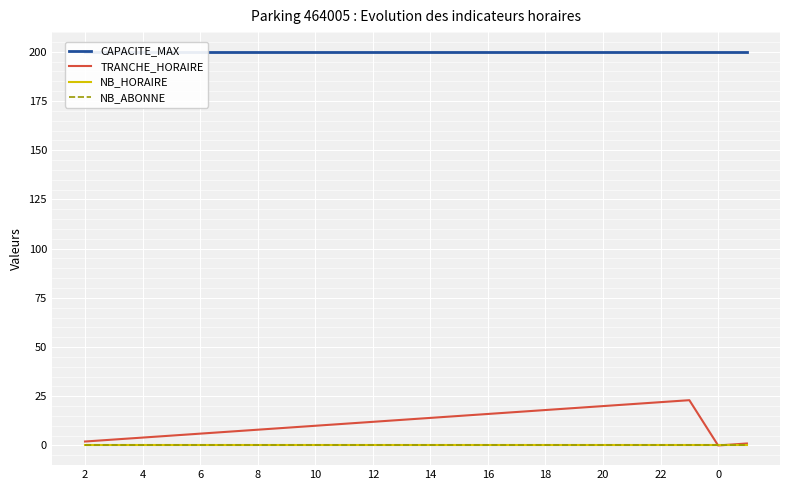

What is the difference between the highest and lowest values at 21?

200